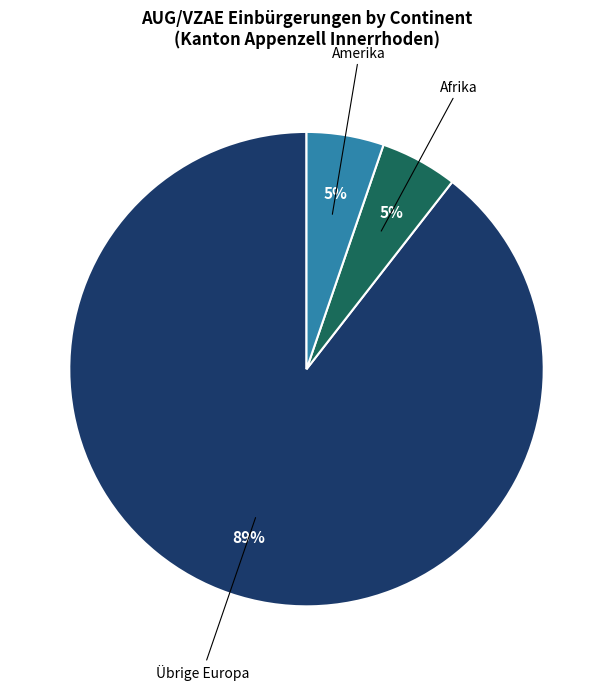

How many segments does this pie chart have?

3